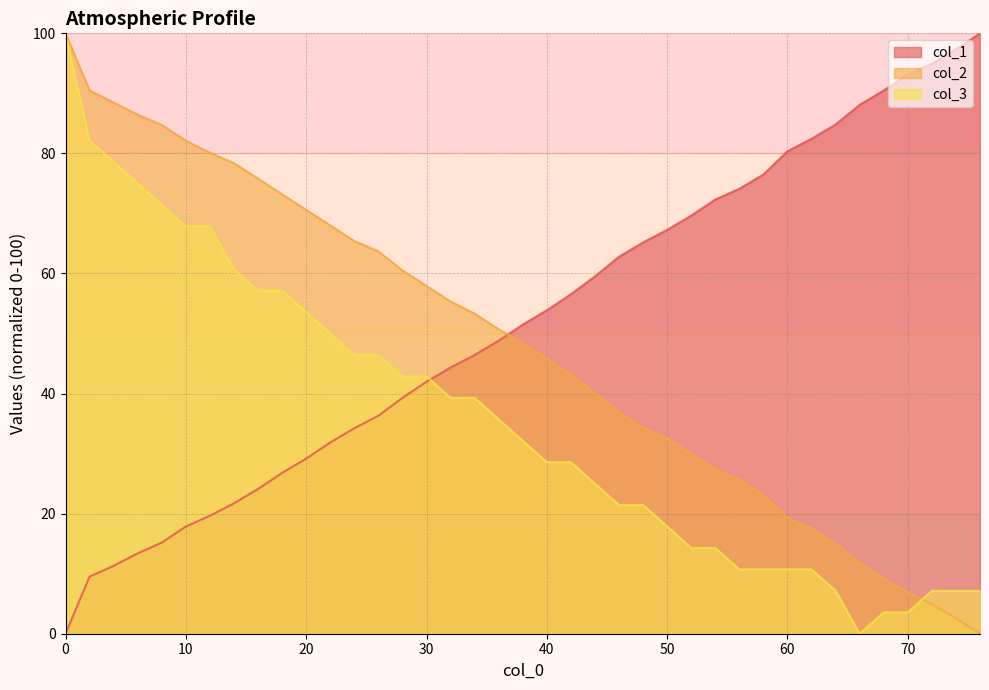

Is it true that col_2 equals 3.1 at 64?

False